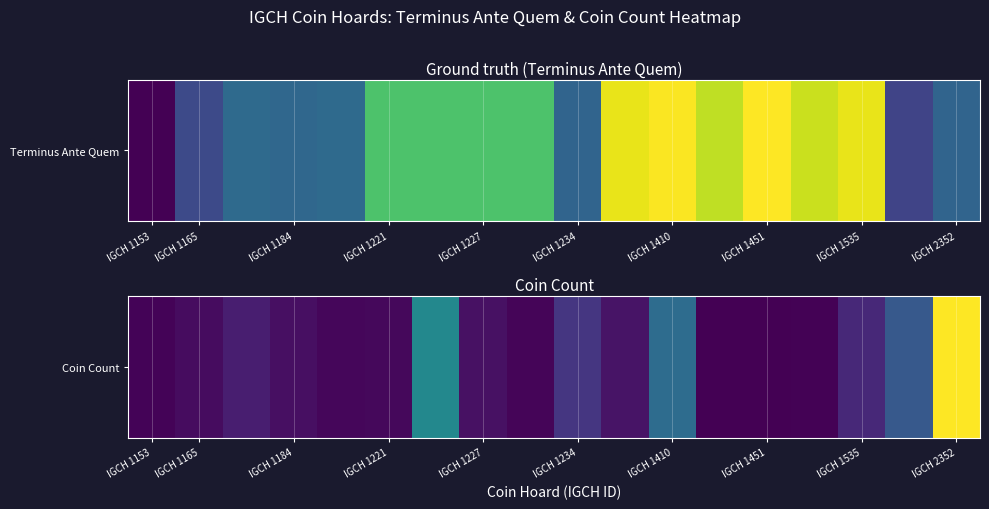

Count the number of categories in the chart.

18